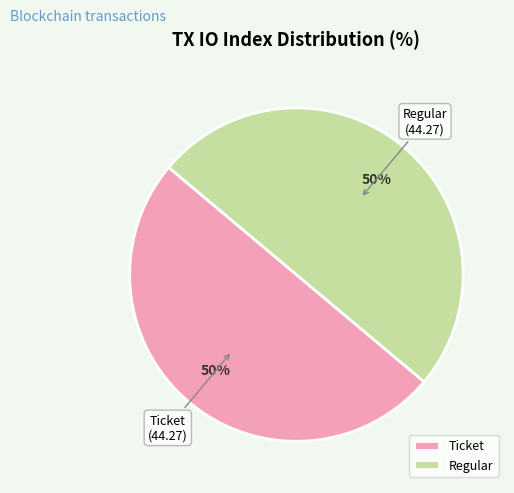

Do Ticket and Regular together represent more than half of the pie?

Yes